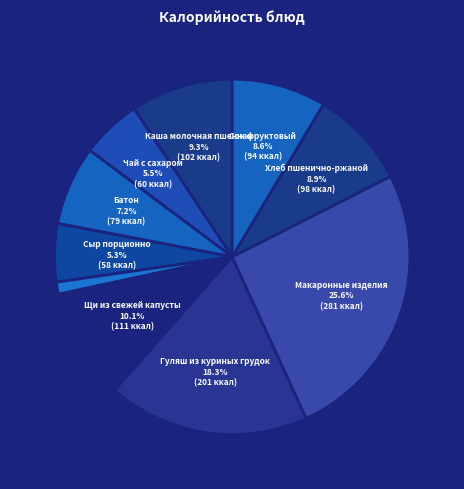

What is the smallest slice in the pie chart?

Свежий помидор